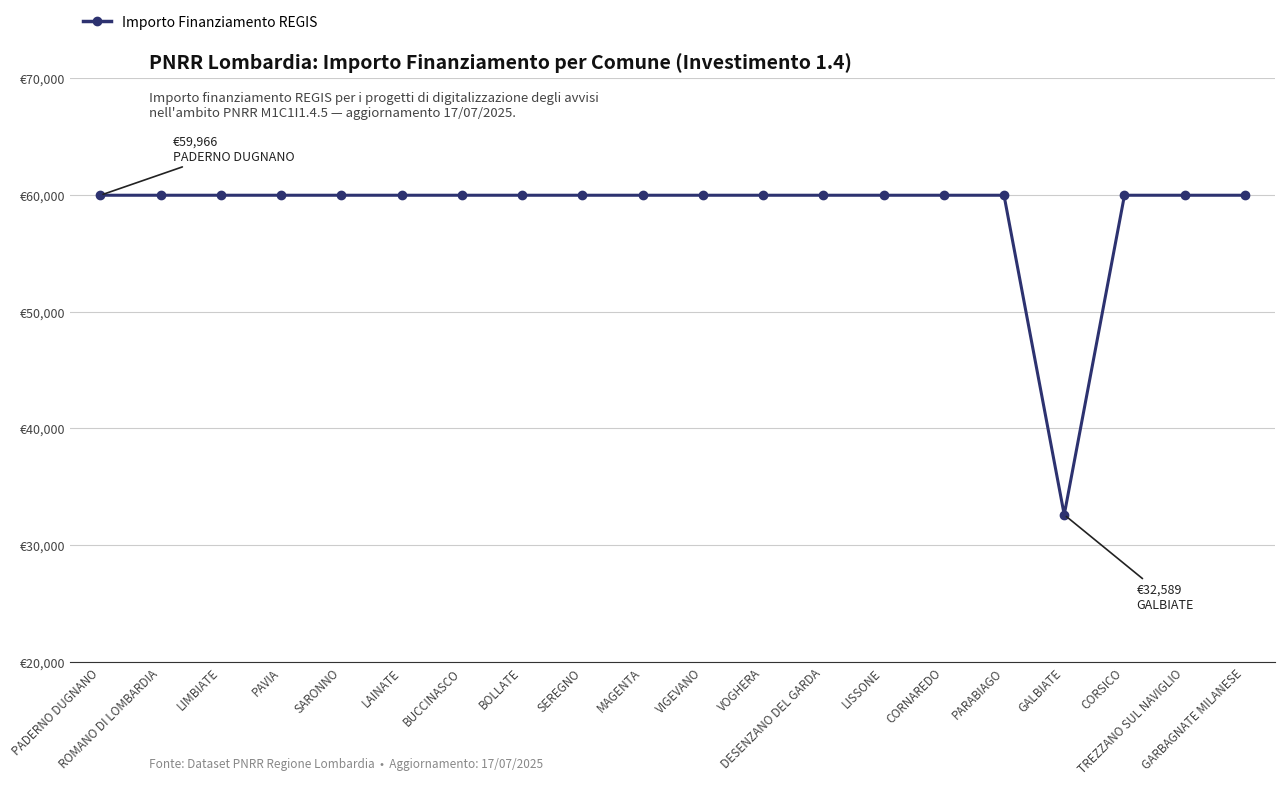

What is the sum of all values?

1171943